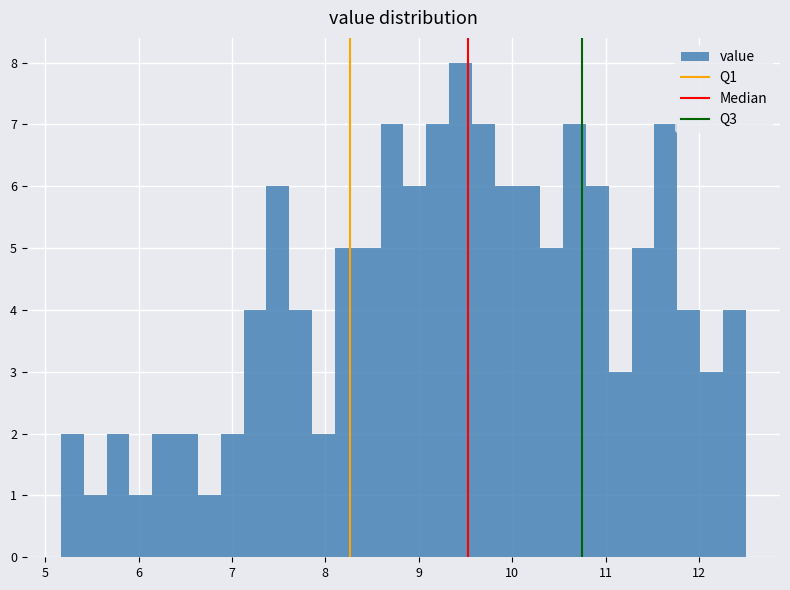

Around what value on the x-axis is the tallest bar? Give the approximate position of its centre, as read against the axis.

9.4